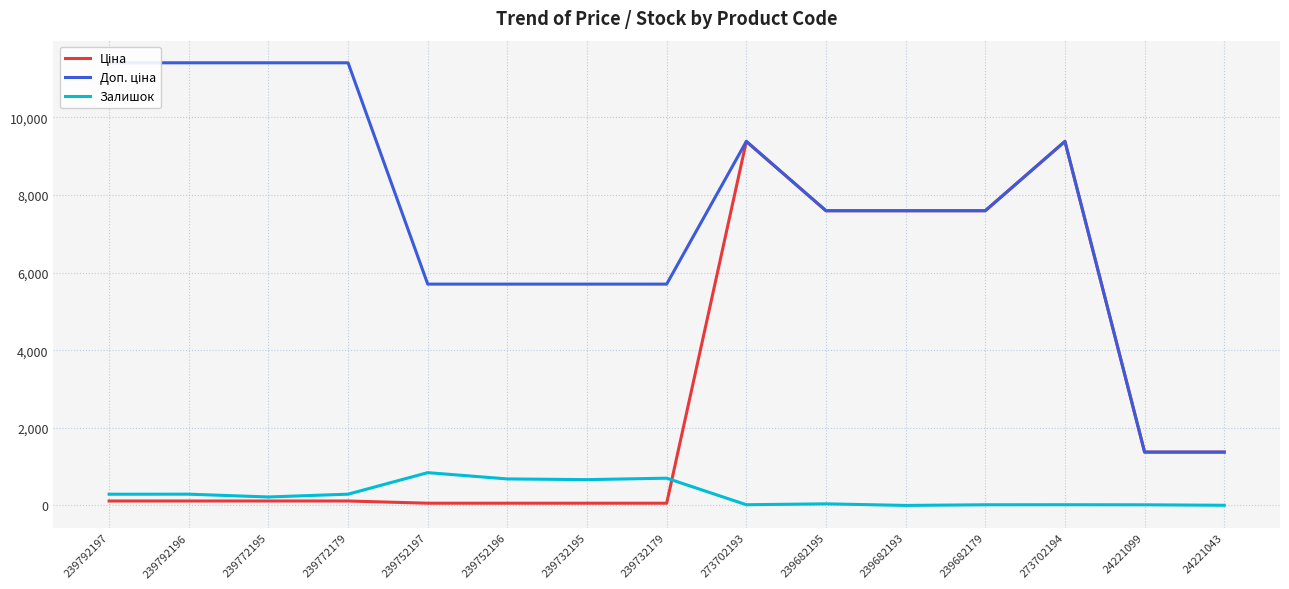

Rank the series by their average value, from lowest to highest.

Залишок, Ціна, Доп. ціна